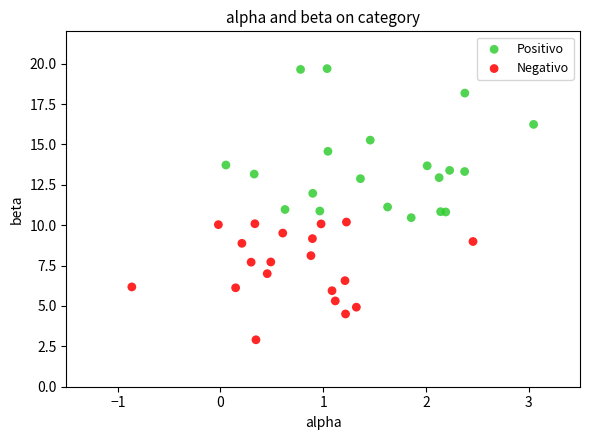

Which series reaches the minimum Y coordinate?

Negativo